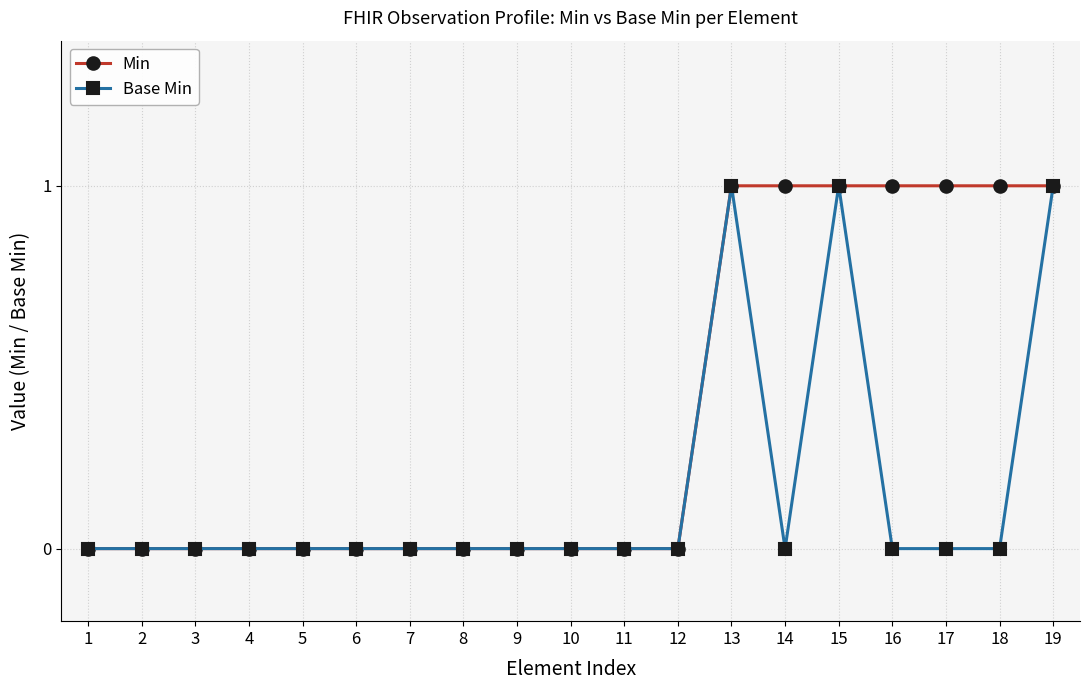

Count the number of data series in this chart.

2